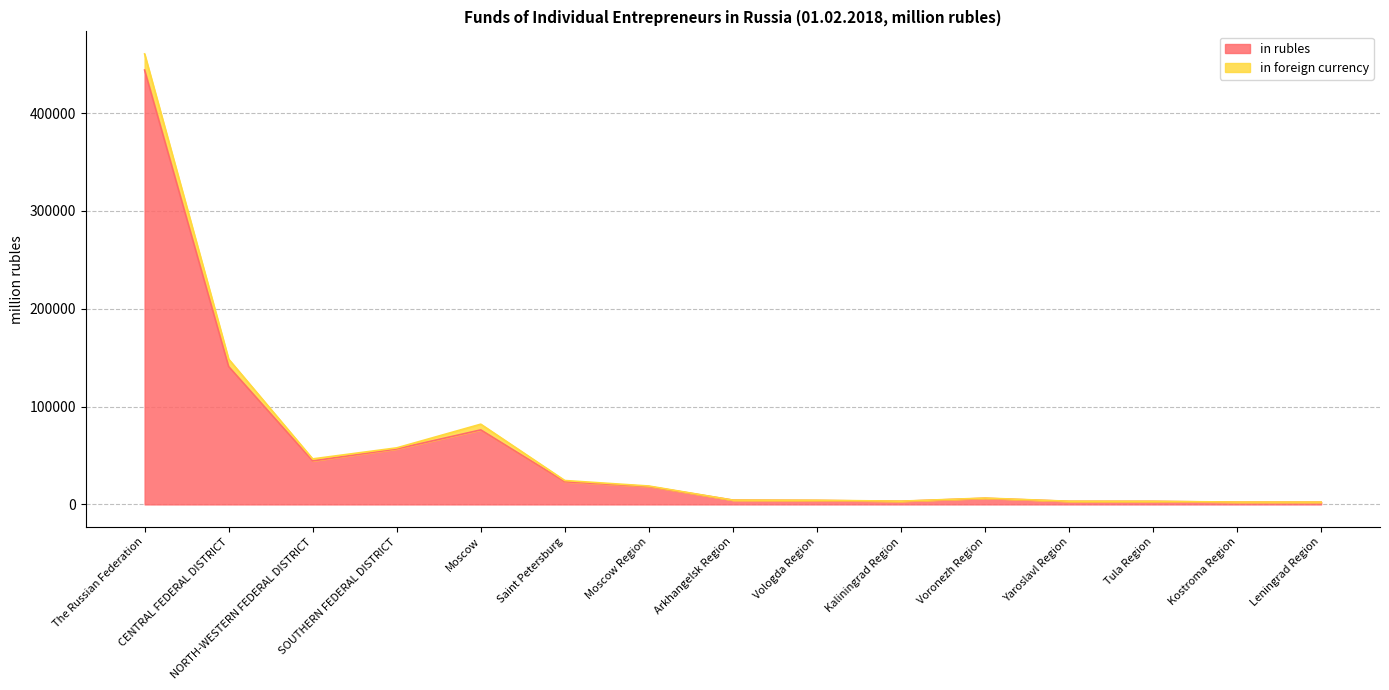

Where is the data nearest to the value 223092?

CENTRAL FEDERAL DISTRICT